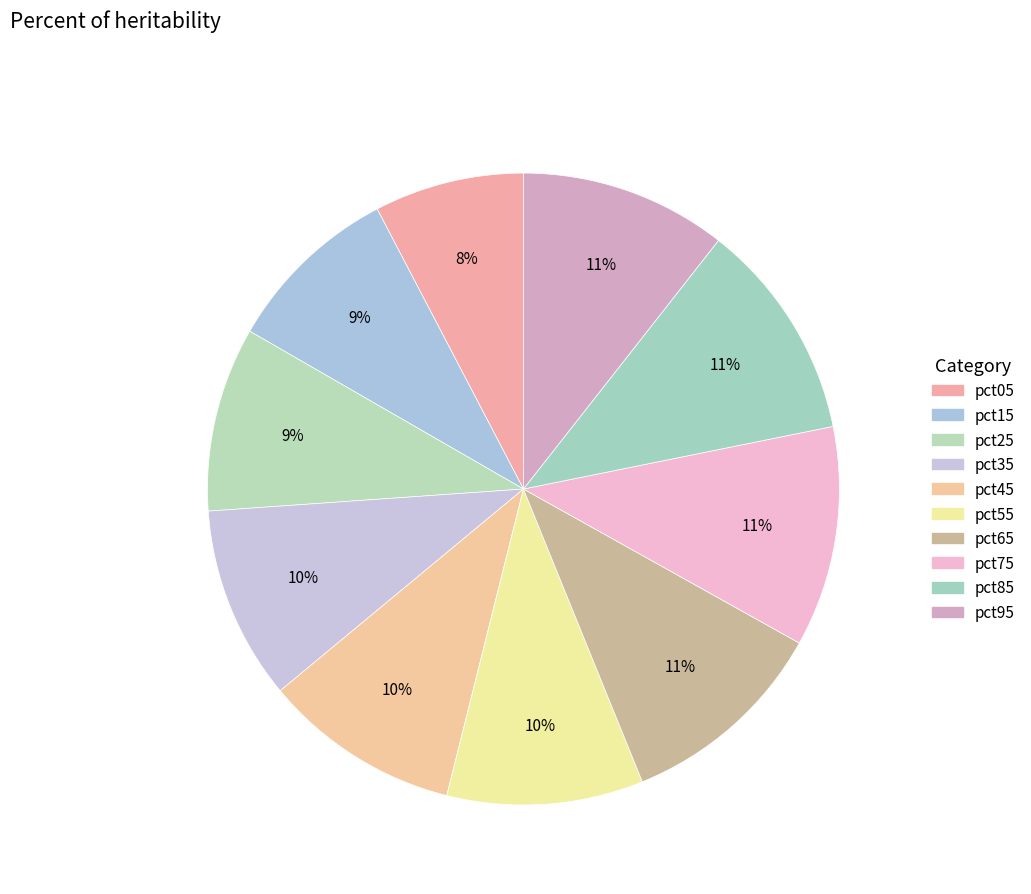

Is there any slice that represents more than half of the pie?

No